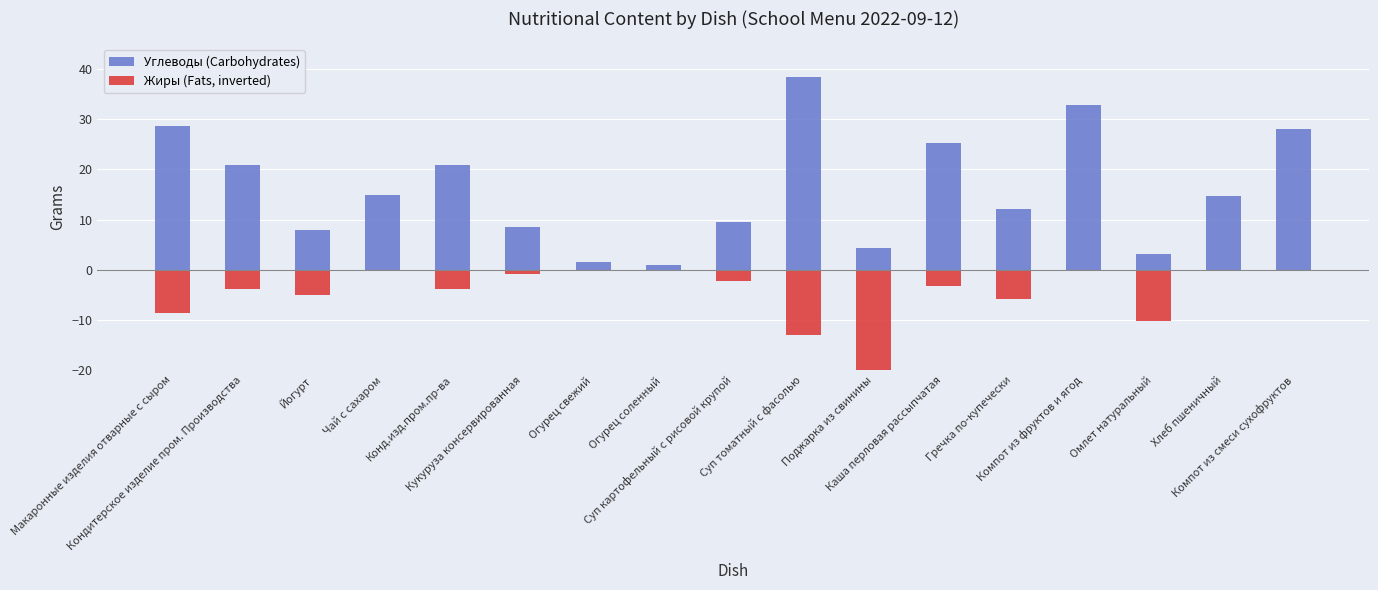

How many bars are there in total?

34